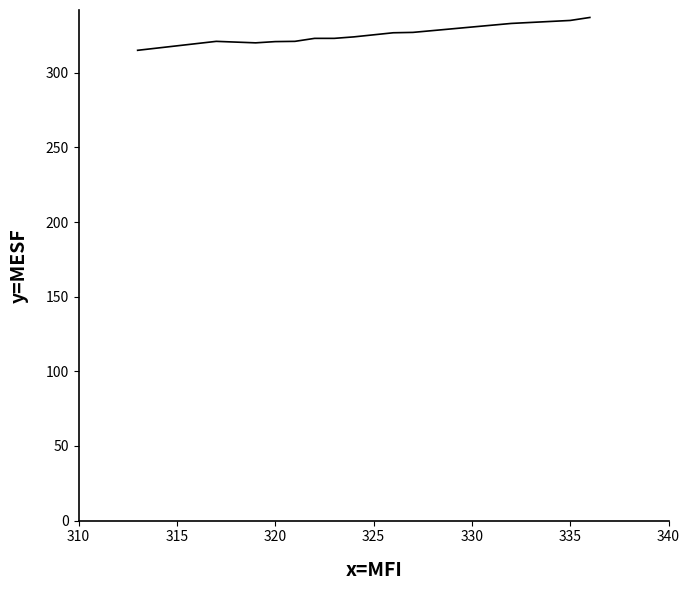

What is the minimum value shown in the chart?

315.0